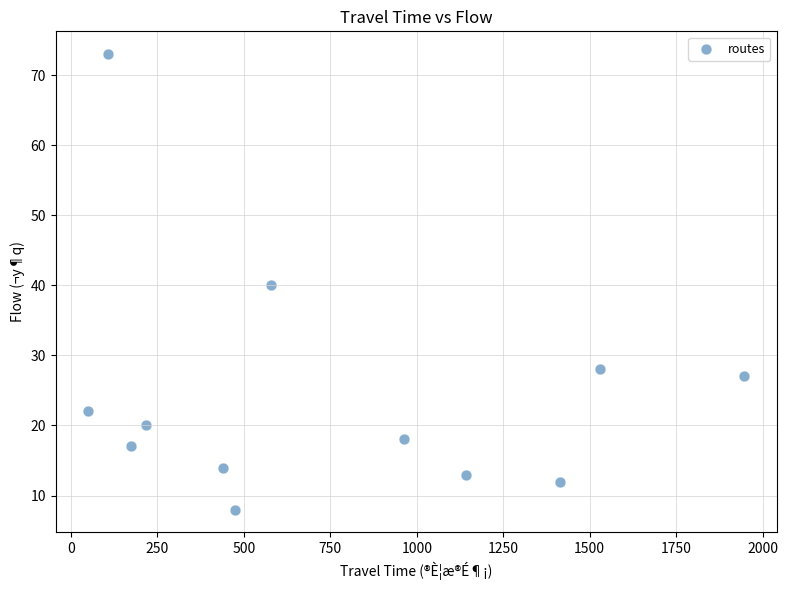

What is the range of Y values (max minus min)?

65